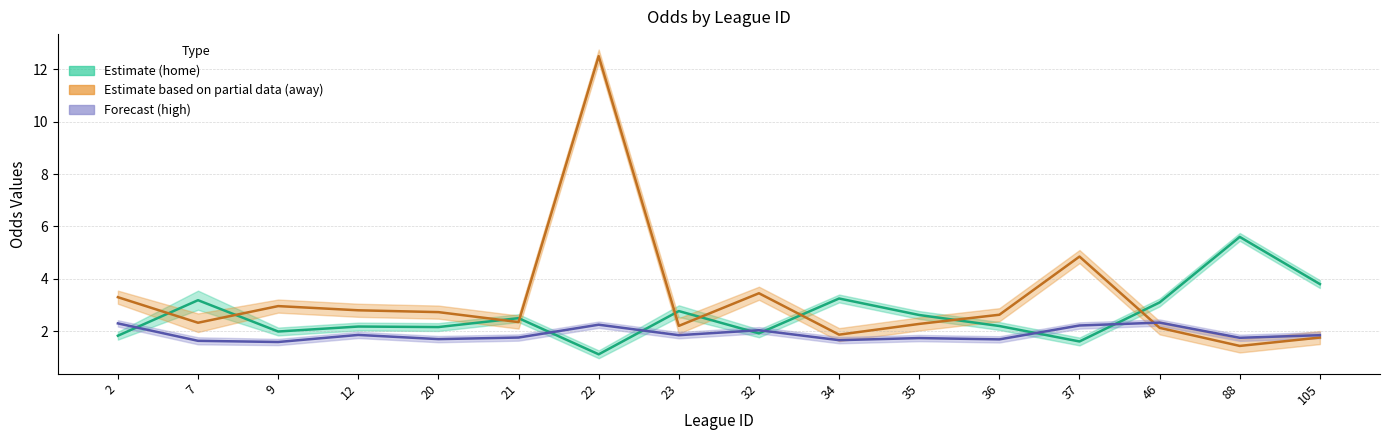

What is the difference between the highest and lowest values at 35?

0.9